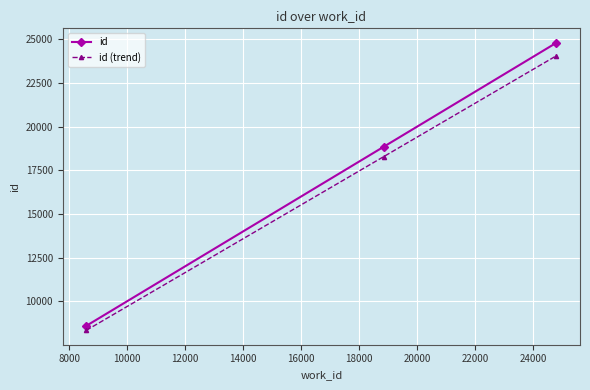

Does the chart display data point markers on the line(s)?

Yes